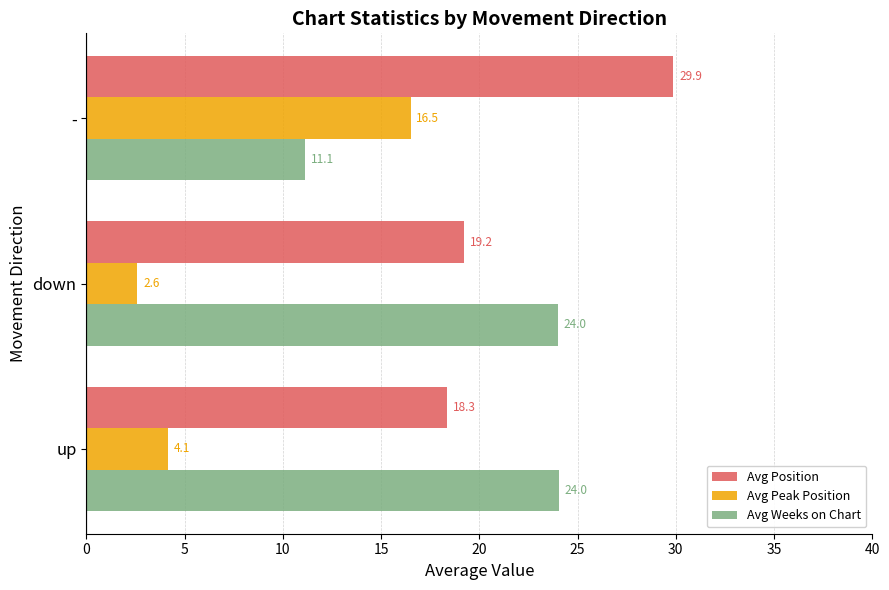

The value of Avg Position at down is 9.0. True or false?

False